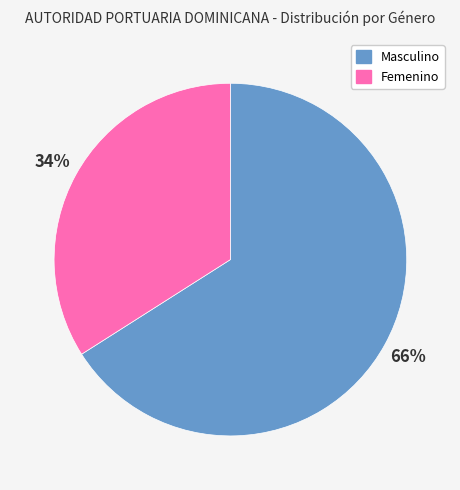

Does any single category account for the majority?

Yes